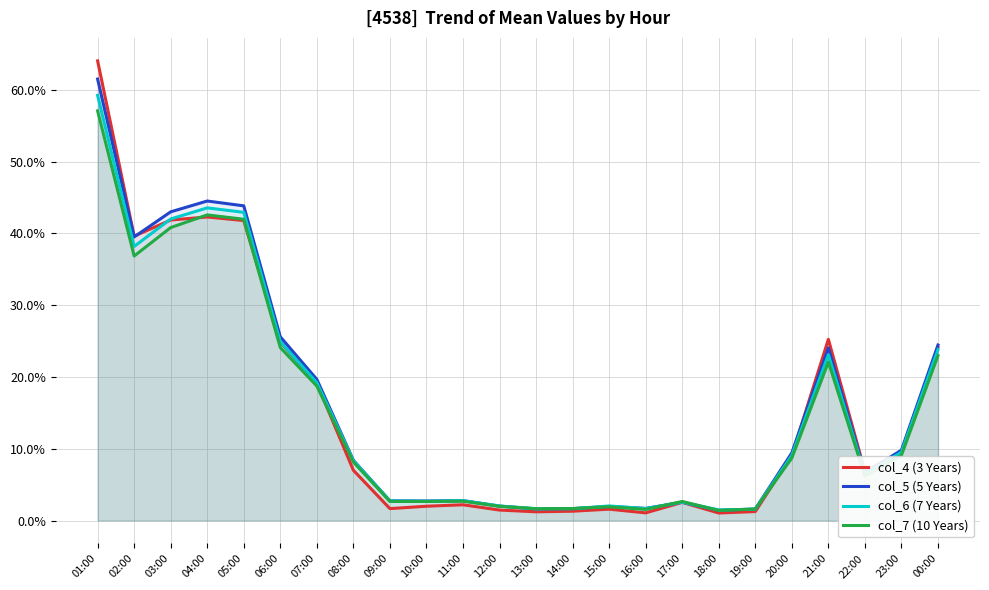

What are all the series names shown in the legend?

col_4 (3 Years), col_5 (5 Years), col_6 (7 Years), col_7 (10 Years)